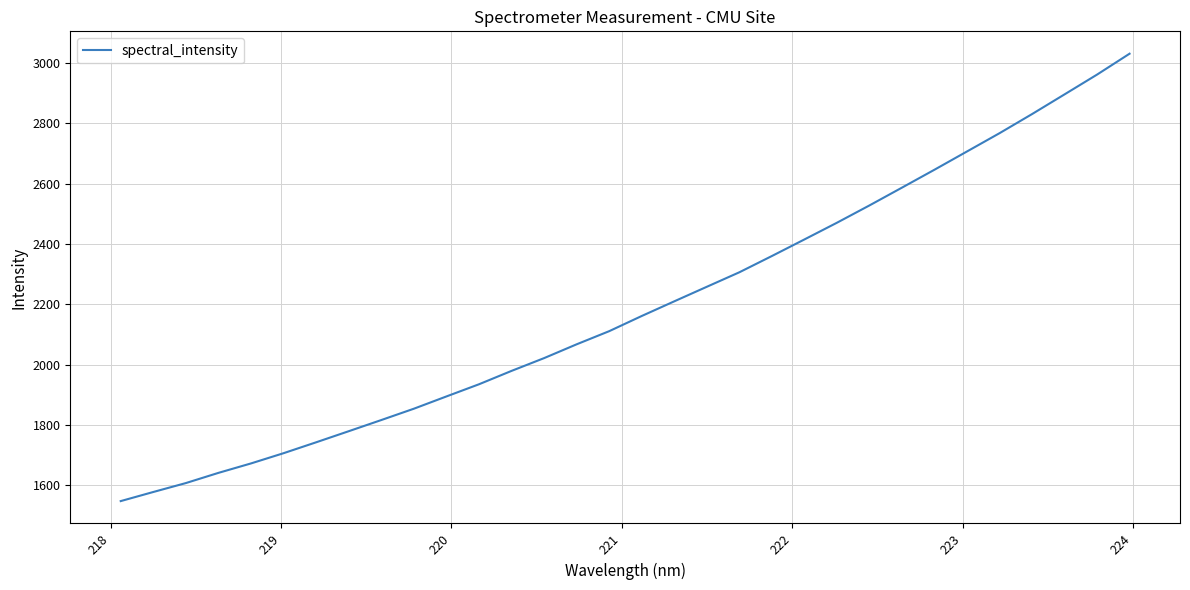

What is the difference between the maximum and minimum values?

1483.1